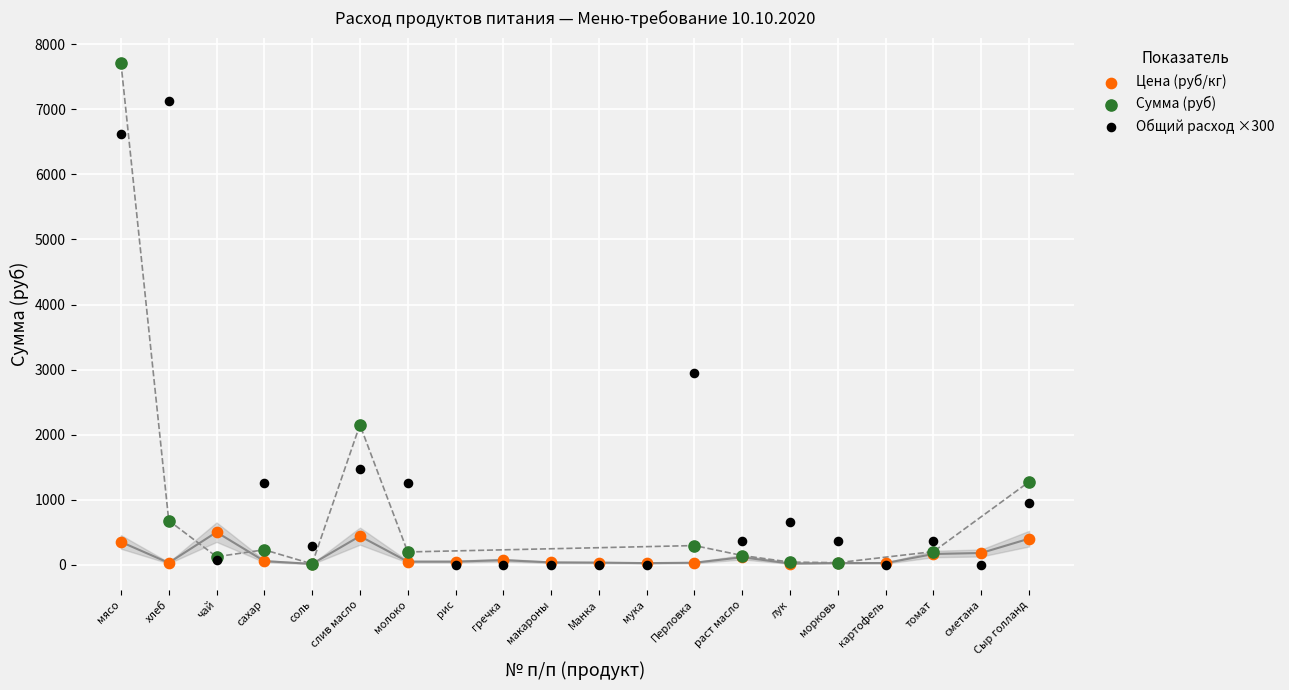

Which series has the widest spread of Y values?

Сумма (руб)